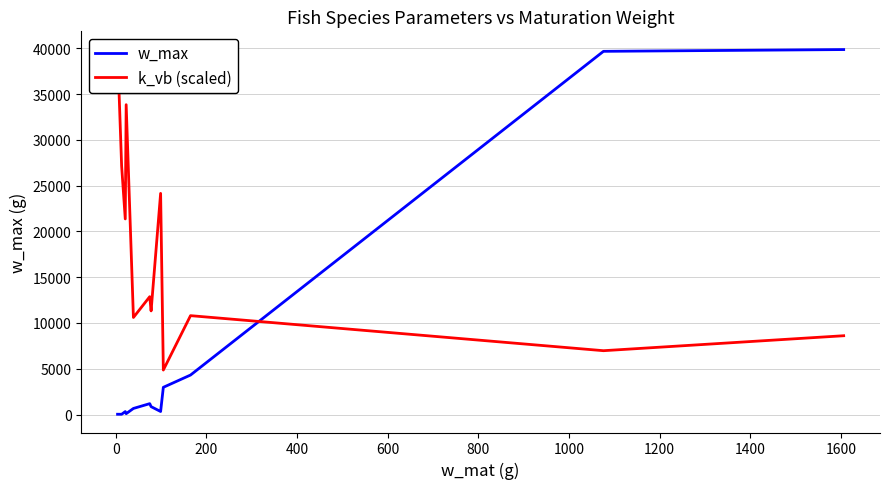

What is the maximum value for w_max?

39851.3